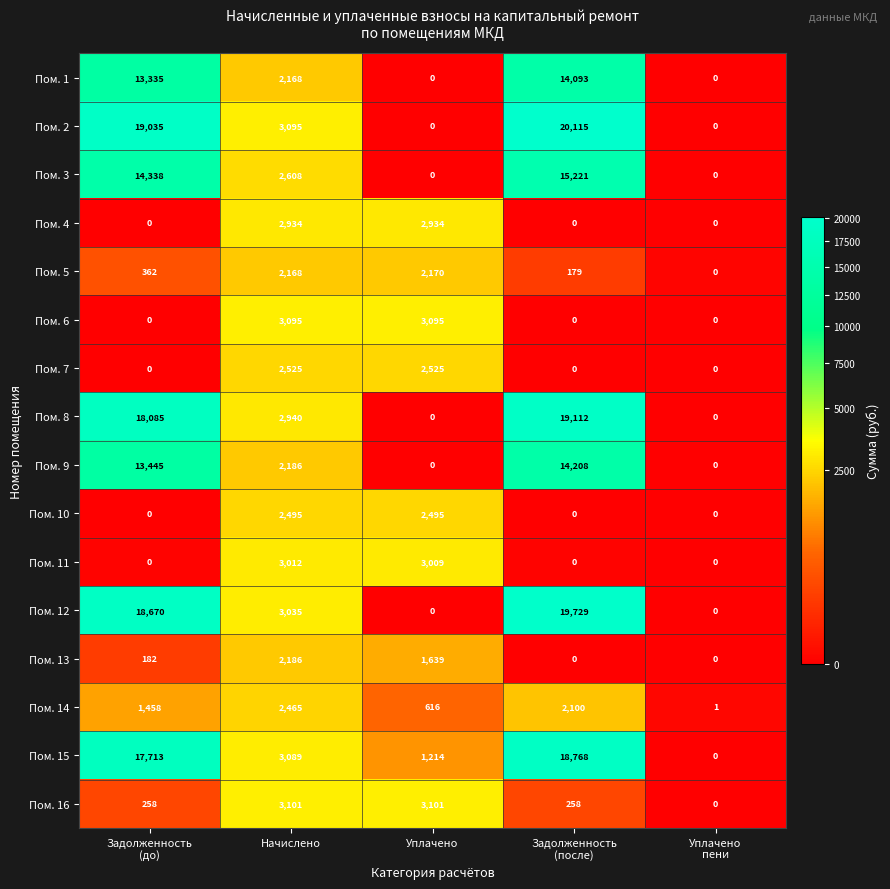

At how many categories does at least one series exceed 18665?

2